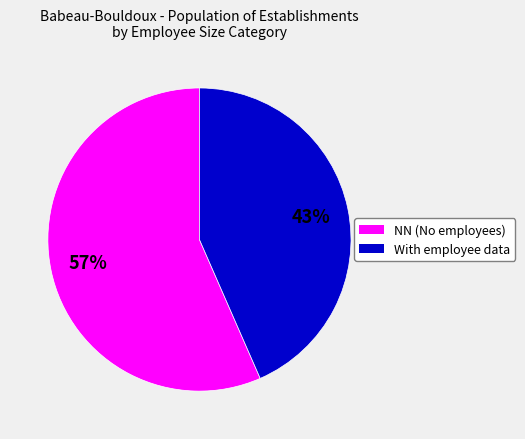

To the nearest percent, what is the average slice percentage?

50%